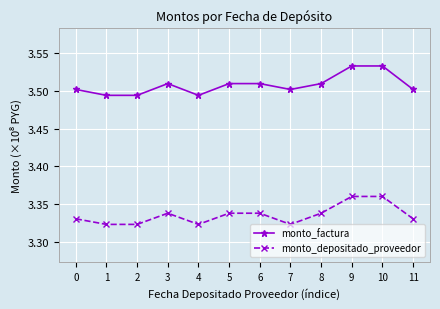

Which series has the widest spread of values?

monto_factura